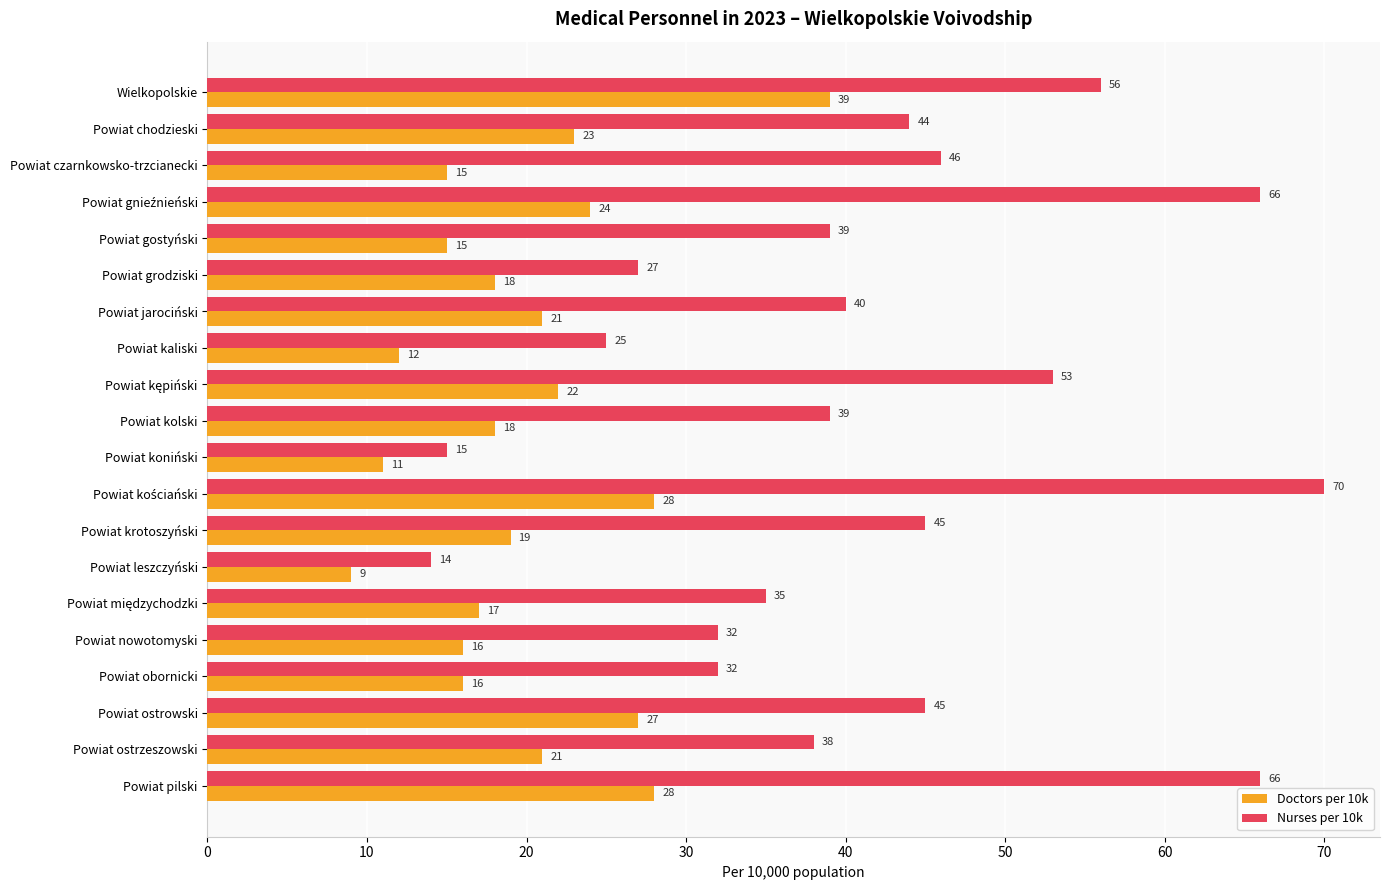

What is the total value across all series at Powiat obornicki?

48